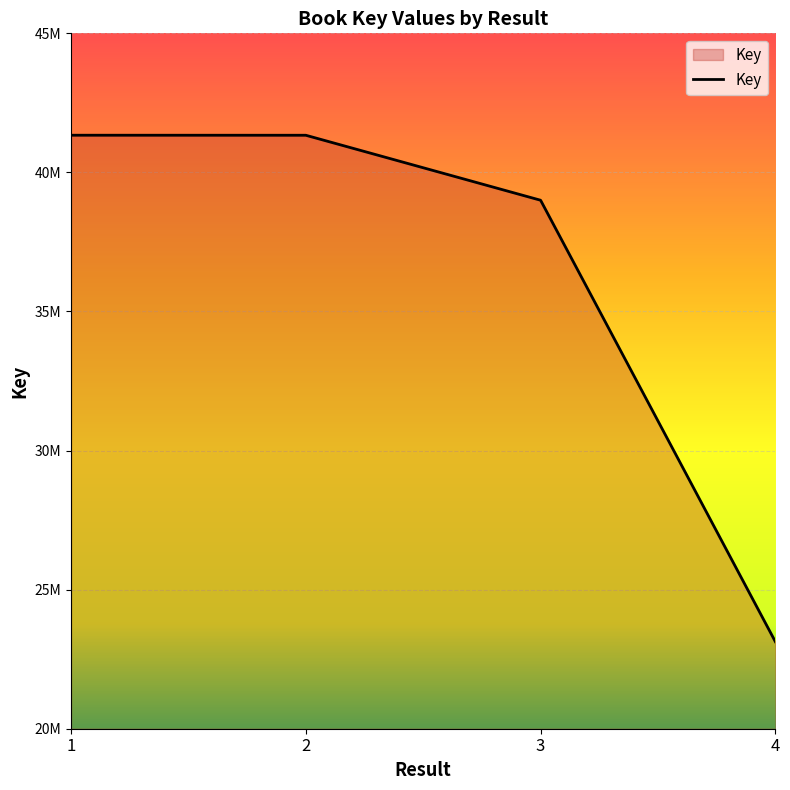

Which label corresponds to the smallest value in the chart?

4